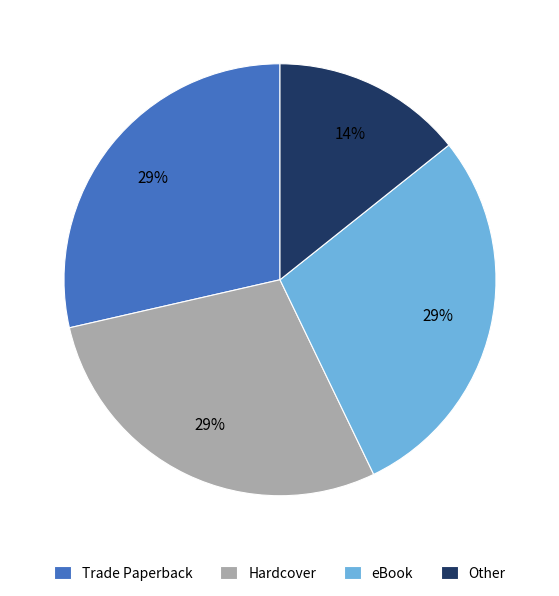

The Hardcover slice represents 36% of the pie. True or false?

False